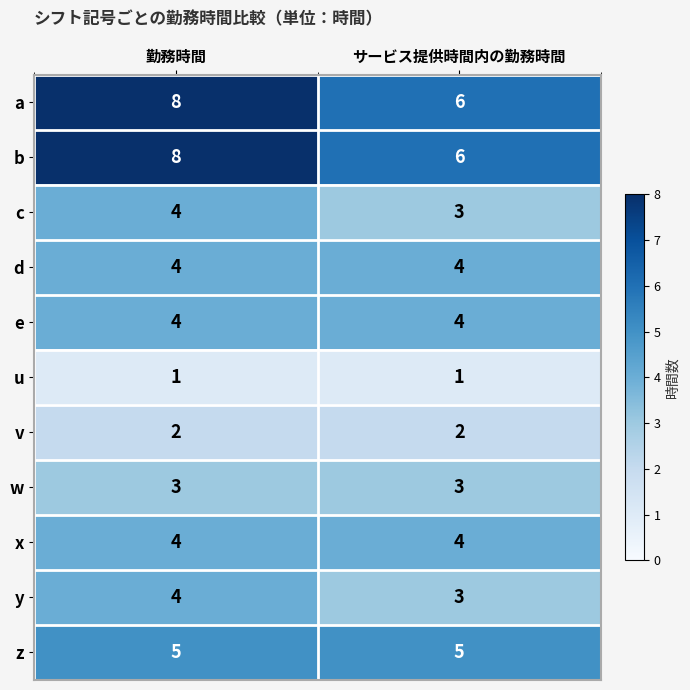

Rank the categories by c value from lowest to highest.

サービス提供時間内の勤務時間, 勤務時間